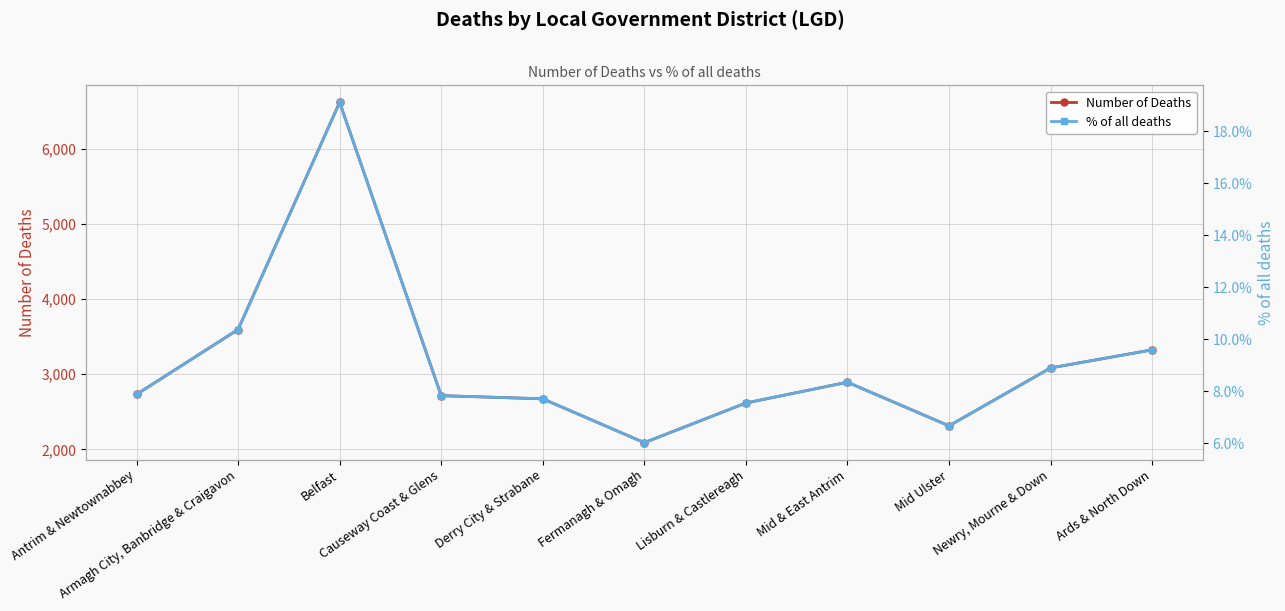

List the series in order of their peak value, highest first.

Number of Deaths, % of all deaths